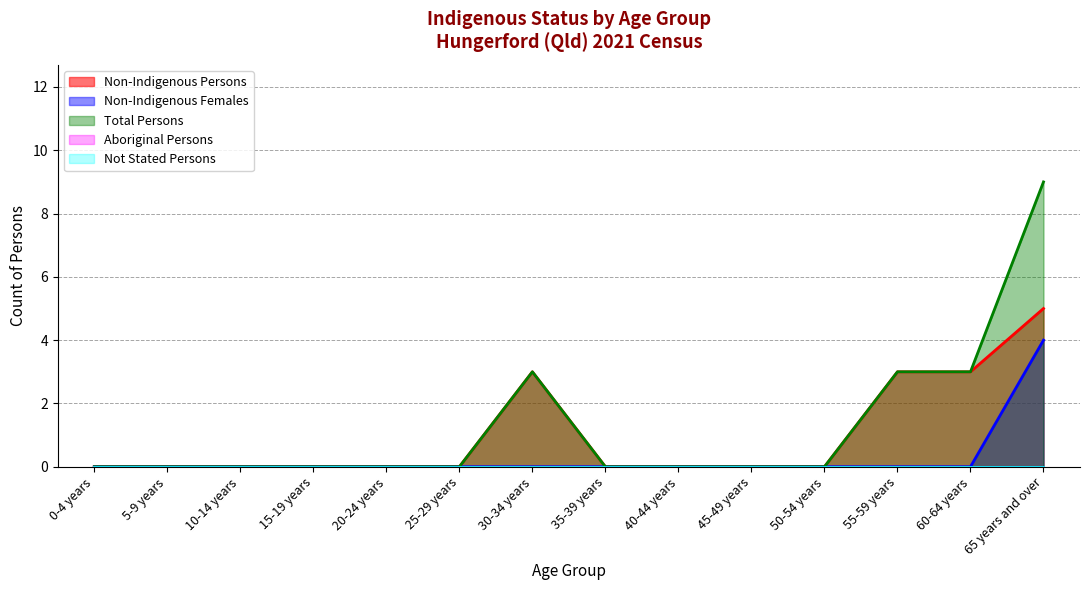

Is it true that Non-Indigenous Persons equals 0 at 25-29 years?

True